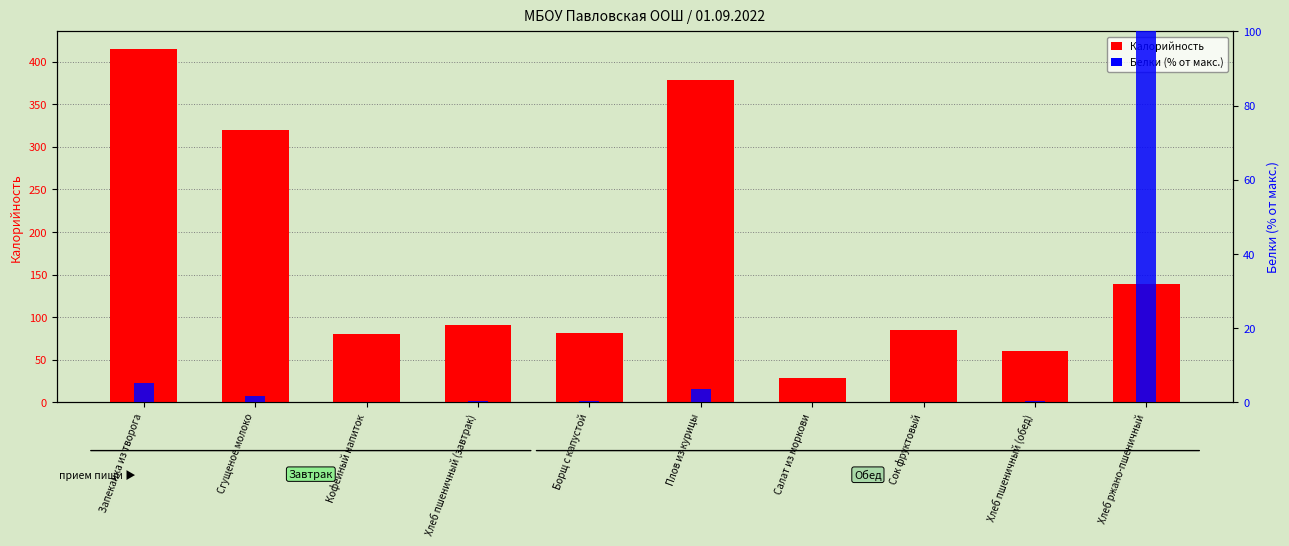

What is the label of the 10th bar from the left?

Хлеб ржано-пшеничный